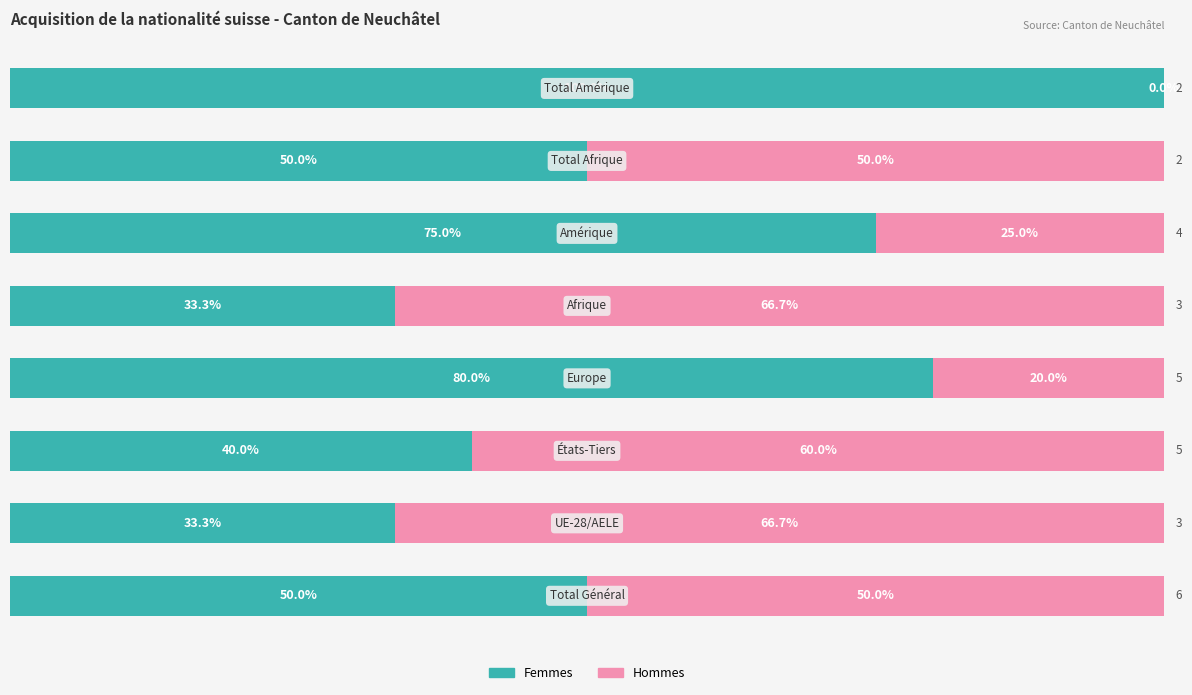

What are all the series names shown in the legend?

Femmes, Hommes